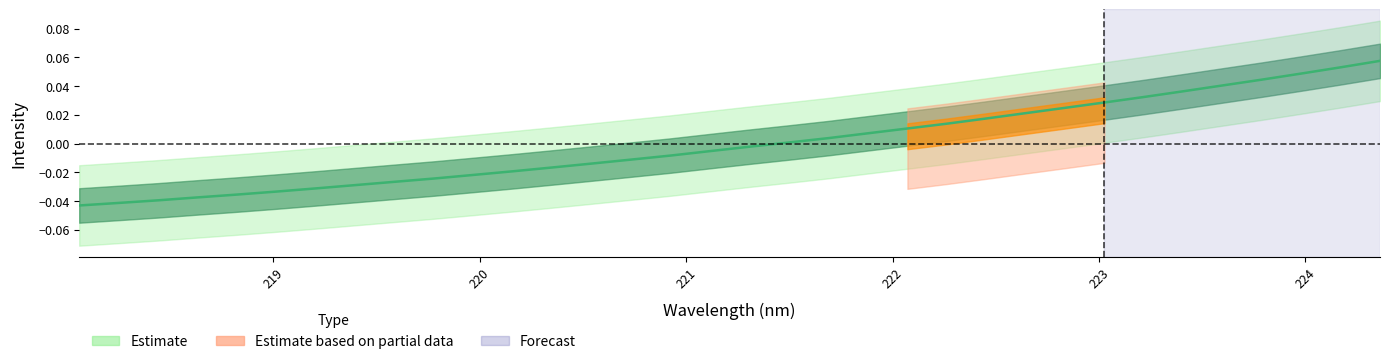

Reading left to right, extract all data points from this chart.

-0.0	-0.0	-0.0	-0.0	-0.0	-0.0	-0.0	-0.0	-0.0	-0.0	-0.0	-0.0	-0.0	-0.0	-0.0	-0.0	-0.0	-0.0	0.0	0.0	0.0	0.0	0.0	0.0	0.0	0.0	0.0	0.0	0.0	0.0	0.0	0.0	0.1	0.1